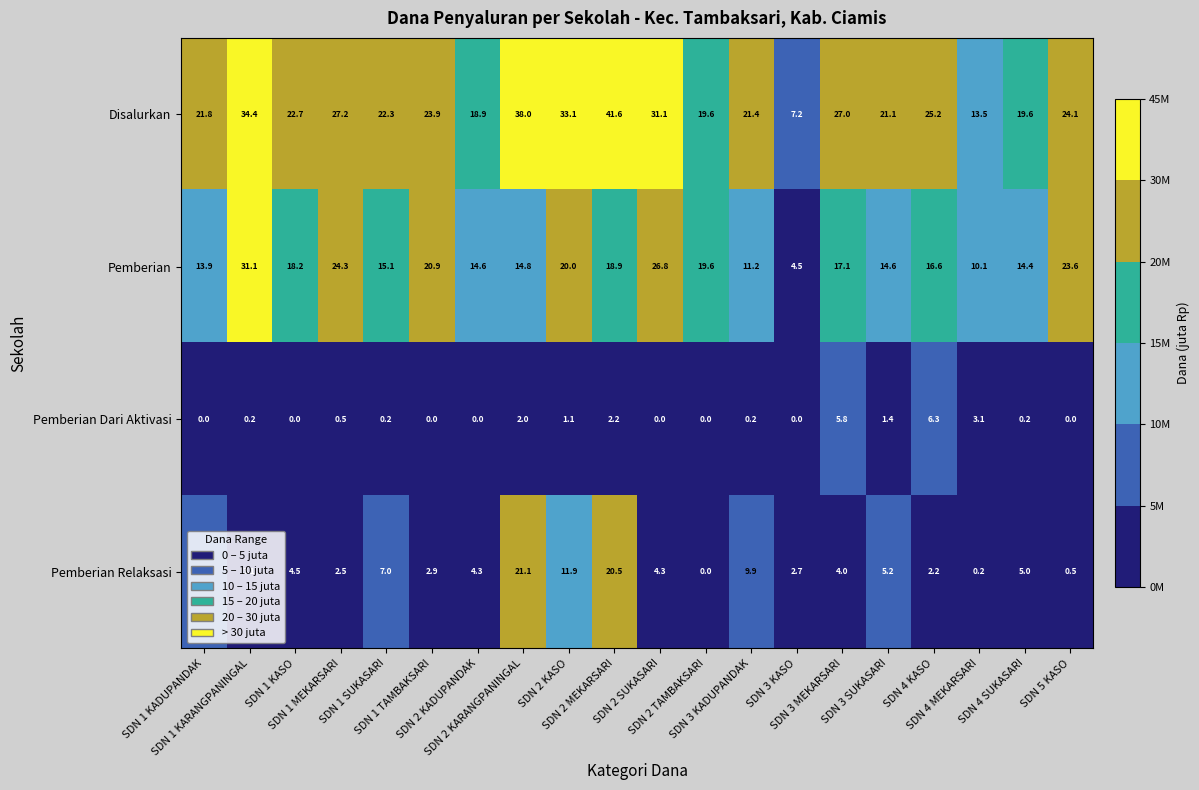

Which series has the widest spread of values?

Disalurkan